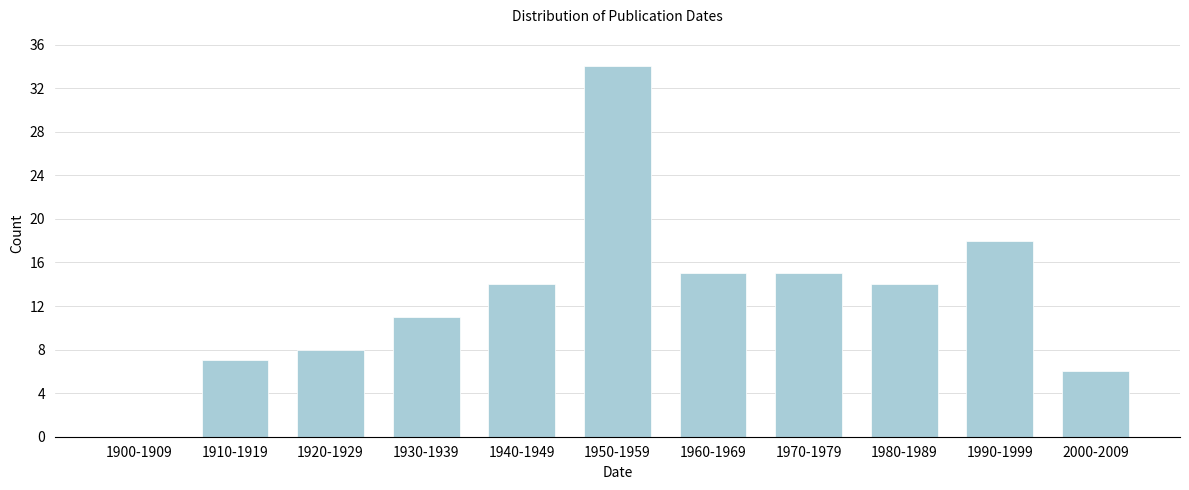

Reading left to right, what are all the values shown in this chart?

1900-1909=0	1910-1919=7	1920-1929=8	1930-1939=11	1940-1949=14	1950-1959=34	1960-1969=15	1970-1979=15	1980-1989=14	1990-1999=18	2000-2009=6